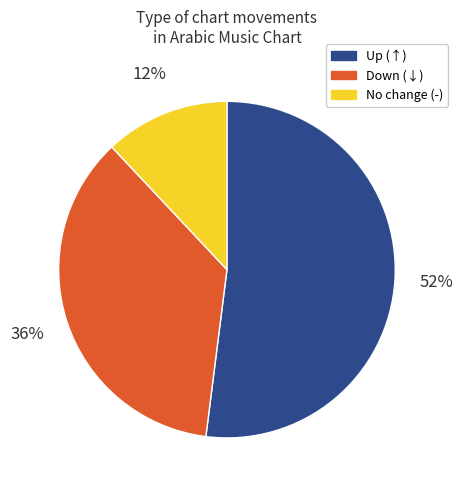

To the nearest percent, what is the difference between the largest and smallest slice percentages?

40%